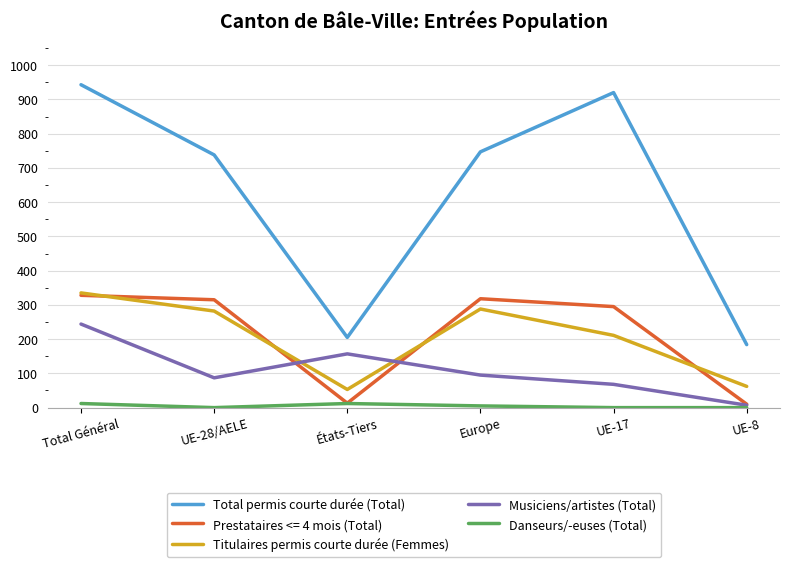

At which label is Total permis courte durée (Total) closest to 563?

UE-28/AELE